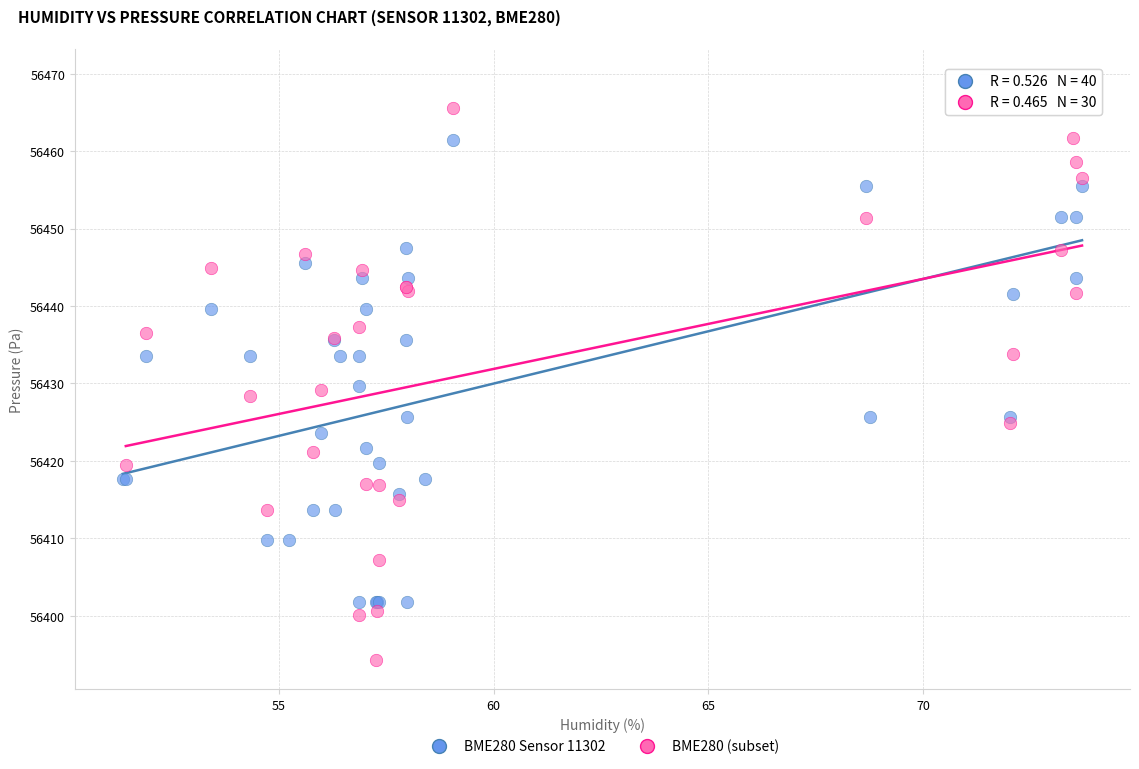

Which series contains the highest Y value?

BME280 Sensor 11302